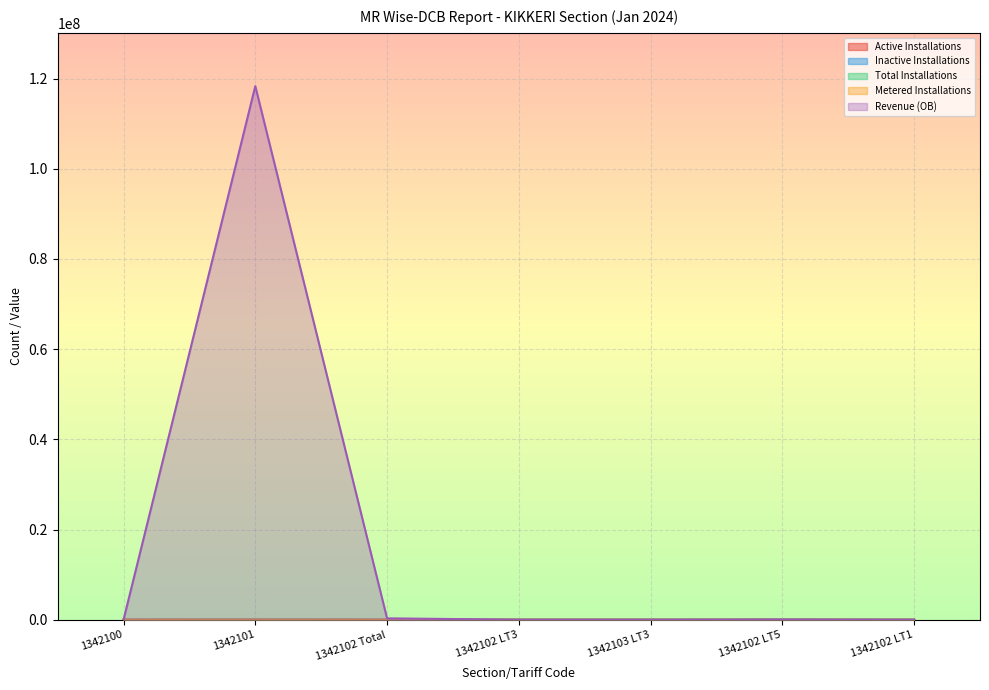

How many data points in Total Installations are less than 10?

2